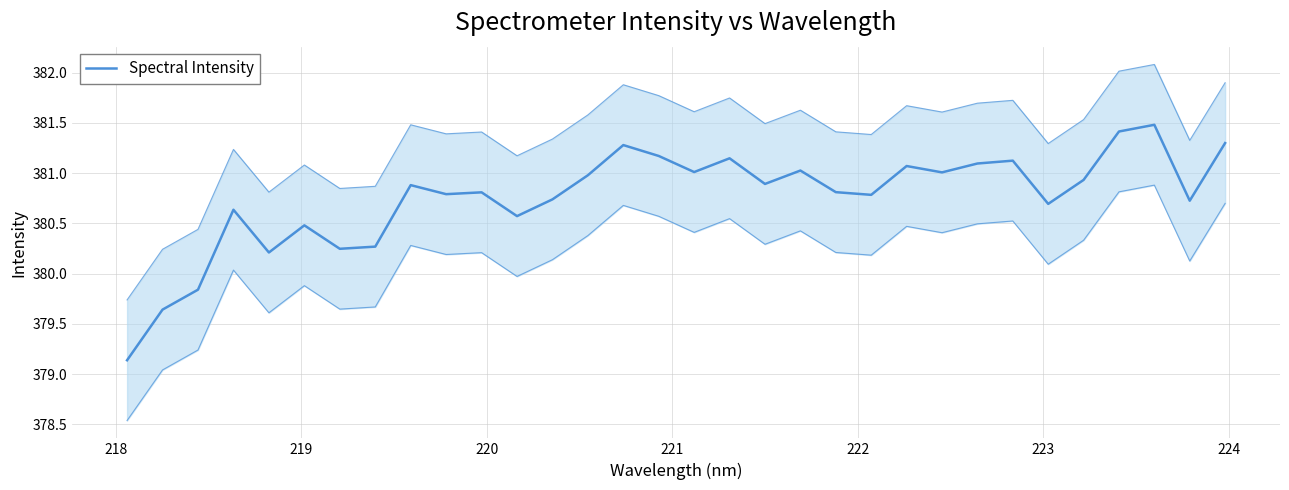

How many lines are shown in the chart?

1